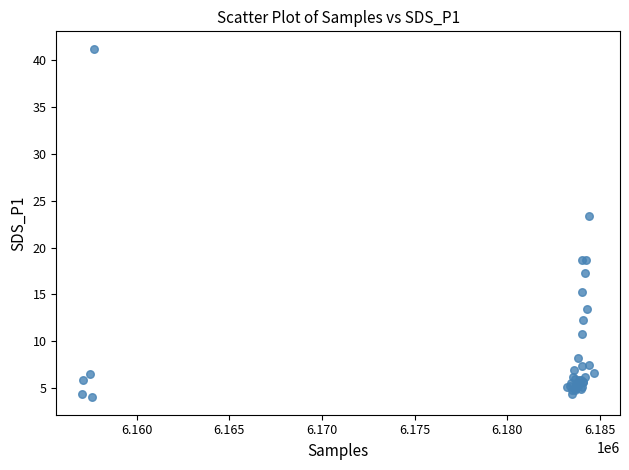

What Y value in the scatter plot is closest to 22?

23.3